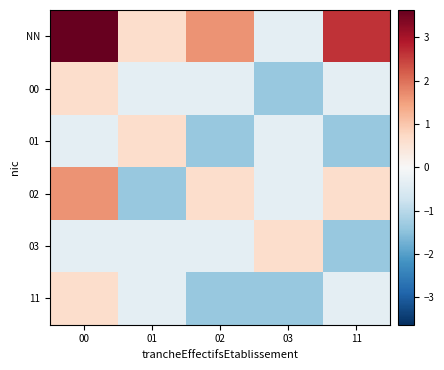

Reading left to right, transcribe all the data shown in this chart.

NN: 00=3.6	01=0.6	02=1.6	03=-0.4	11=2.6
00: 00=0.6	01=-0.4	02=-0.4	03=-1.4	11=-0.4
01: 00=-0.4	01=0.6	02=-1.4	03=-0.4	11=-1.4
02: 00=1.6	01=-1.4	02=0.6	03=-0.4	11=0.6
03: 00=-0.4	01=-0.4	02=-0.4	03=0.6	11=-1.4
11: 00=0.6	01=-0.4	02=-1.4	03=-1.4	11=-0.4